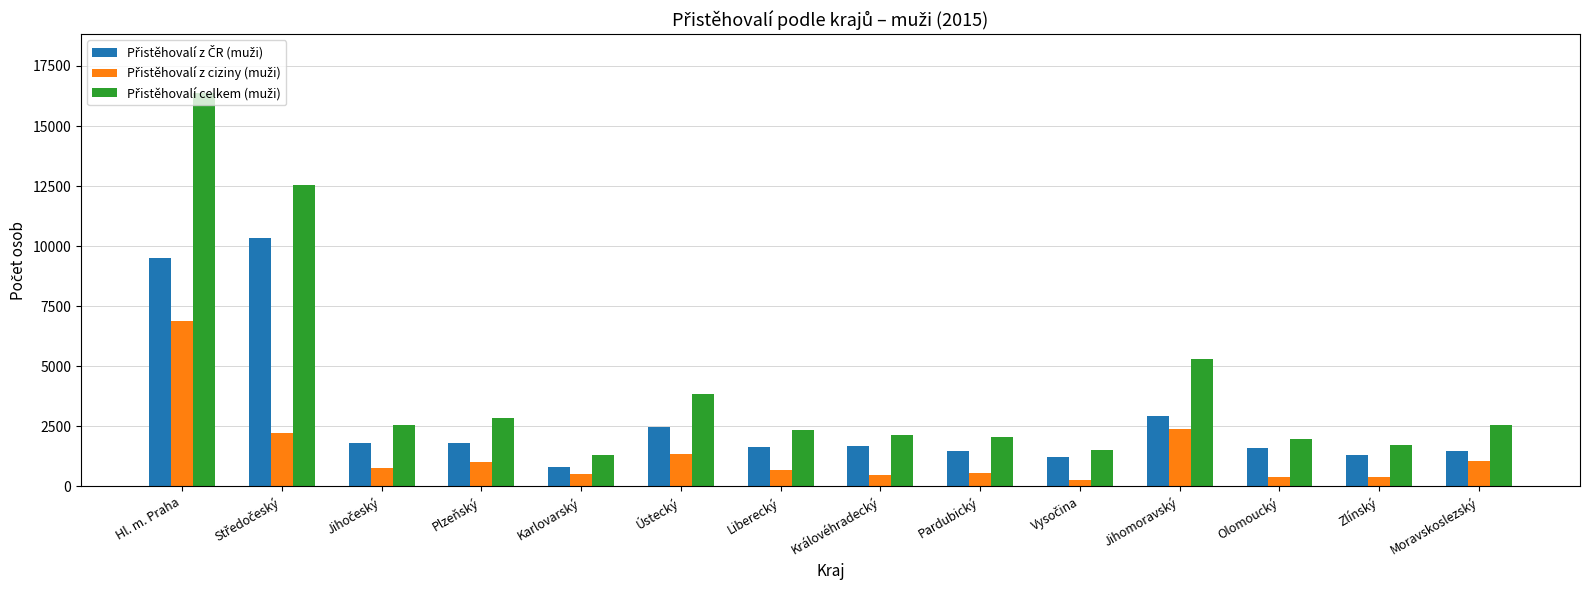

At which category does the chart reach its peak across all series?

Hl. m. Praha